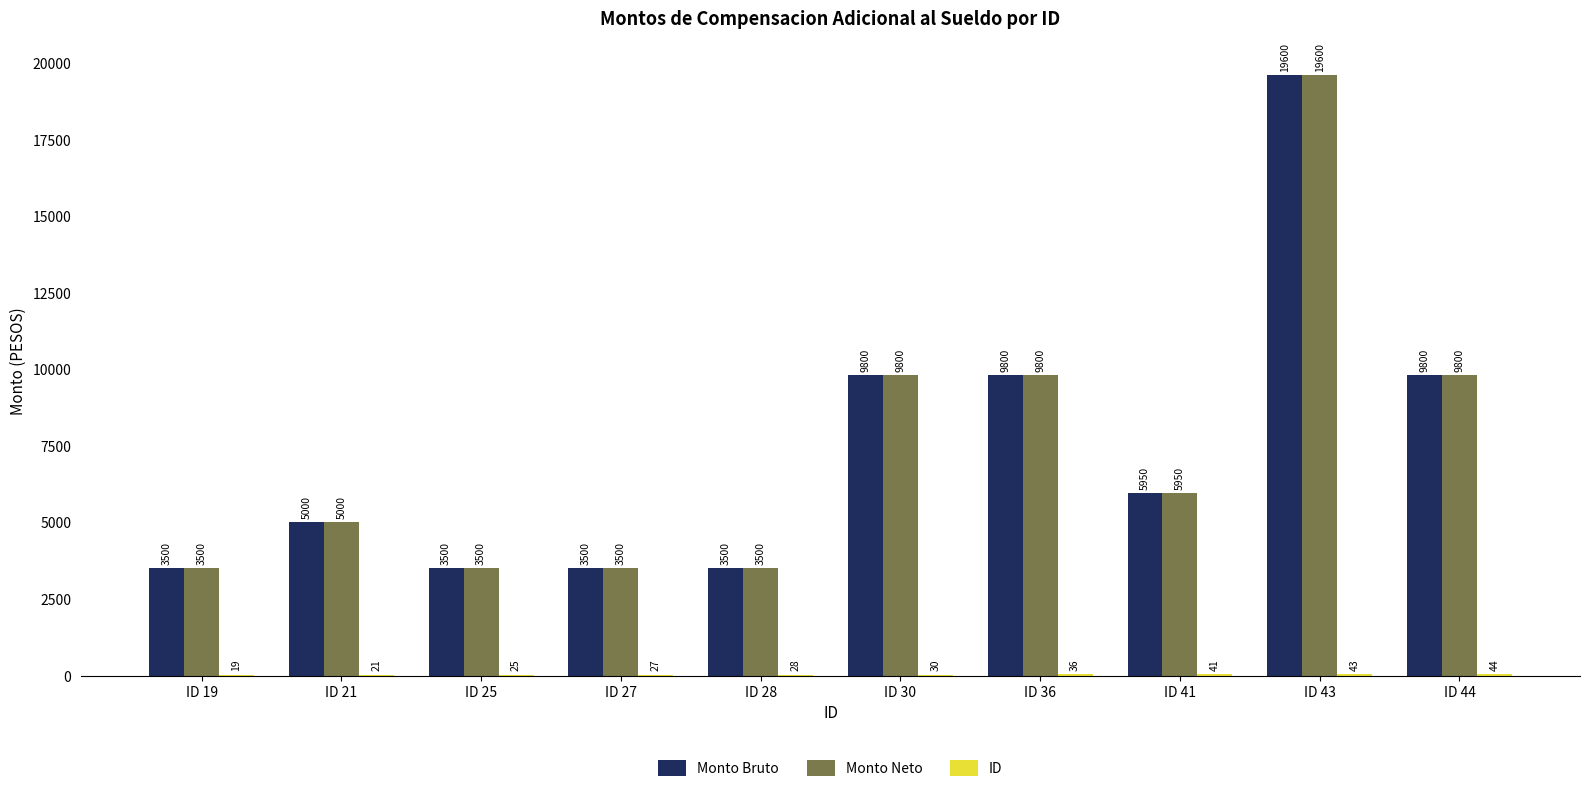

What is the sum of all Monto Bruto values?

73950